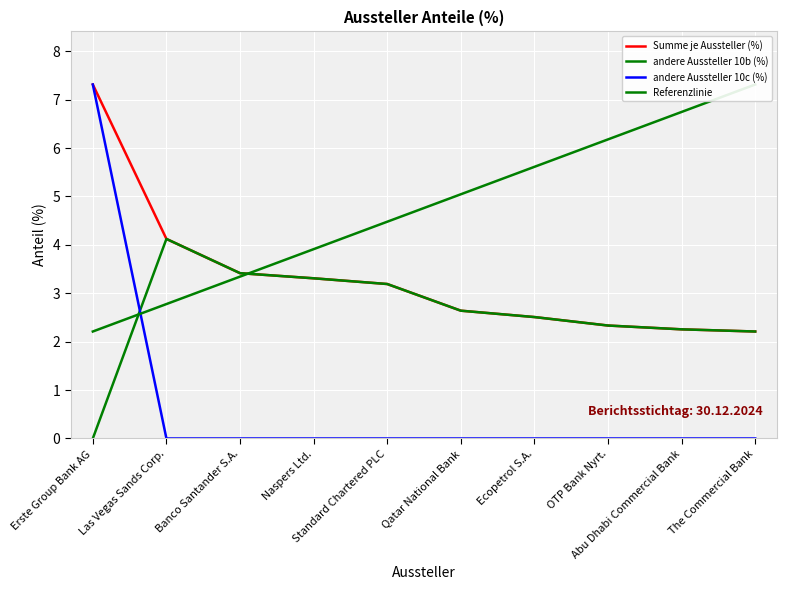

How many data points in andere Aussteller 10b (%) are above 2?

9